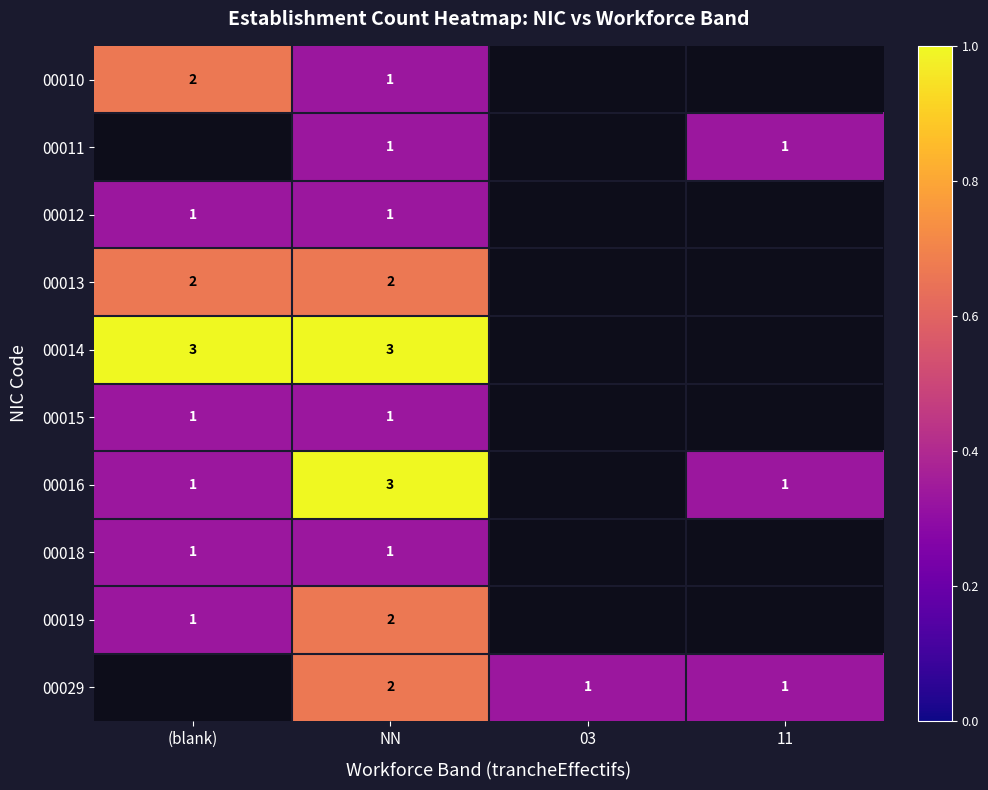

Is the value of 00012 at 11 greater than the value of 00029 at NN?

No